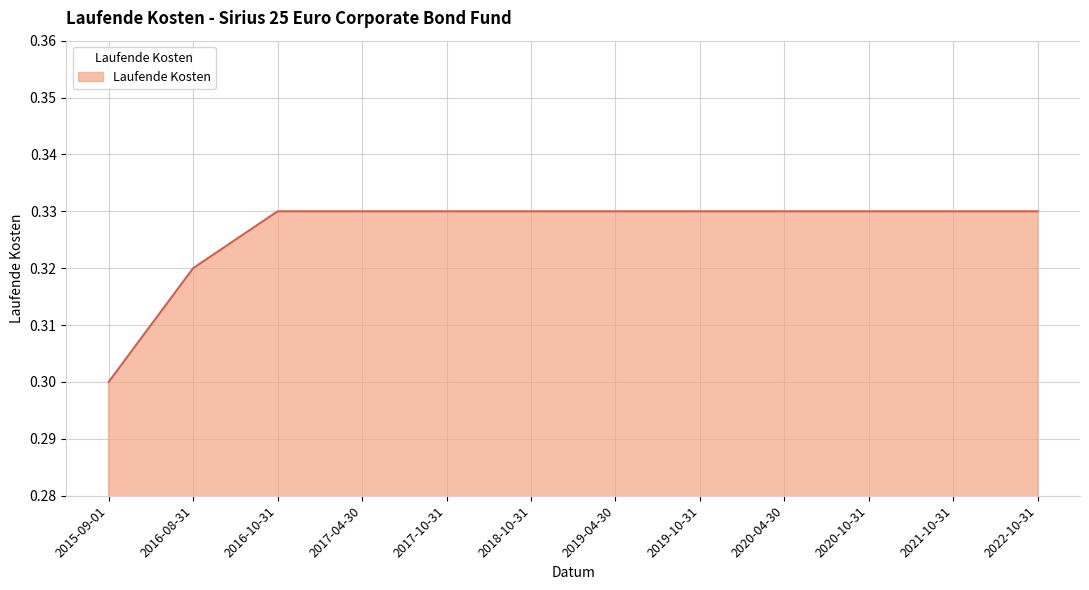

What is the sum of all values?

3.9